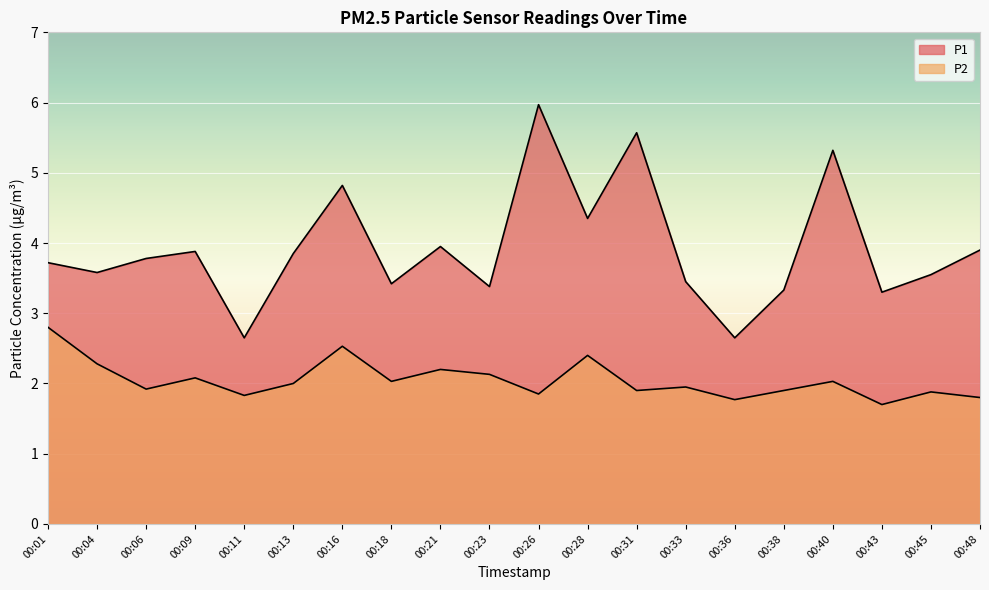

What is the lowest value of the P2 series?

1.7